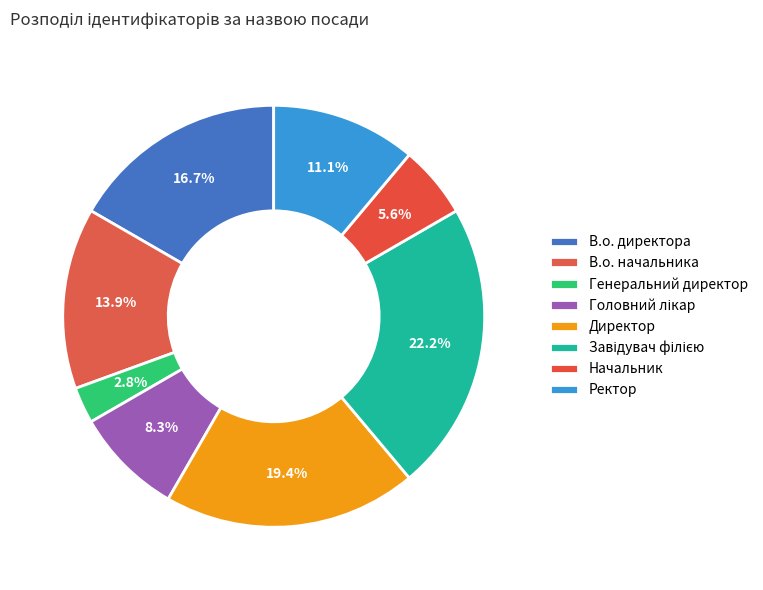

To the nearest percent, what portion does Начальник represent?

6%